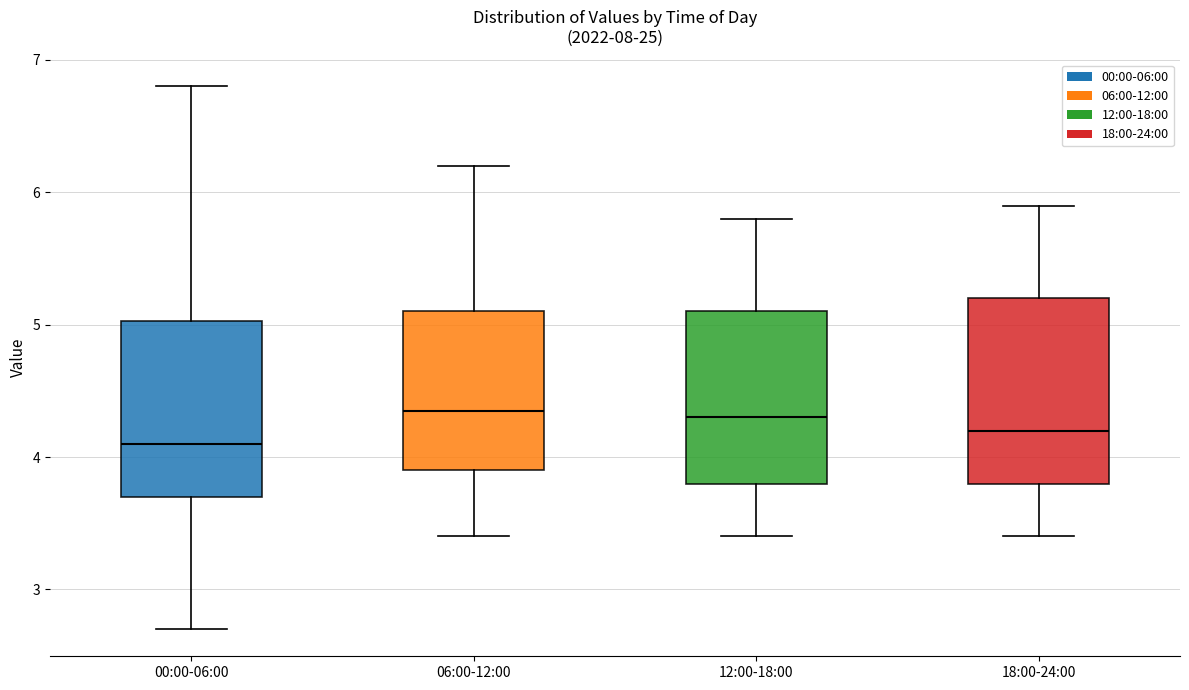

Reading left to right, read every box against the y-axis: the position of its median line, the range the box covers, and the ends of its whiskers. The values are not printed on the chart, so give them approximately, as read against the axis.

00:00-06:00: median 4.1, box 3.7 to 5.0, whiskers 2.7 to 6.8
06:00-12:00: median 4.4, box 3.9 to 5.1, whiskers 3.4 to 6.2
12:00-18:00: median 4.3, box 3.8 to 5.1, whiskers 3.4 to 5.8
18:00-24:00: median 4.2, box 3.8 to 5.2, whiskers 3.4 to 5.9